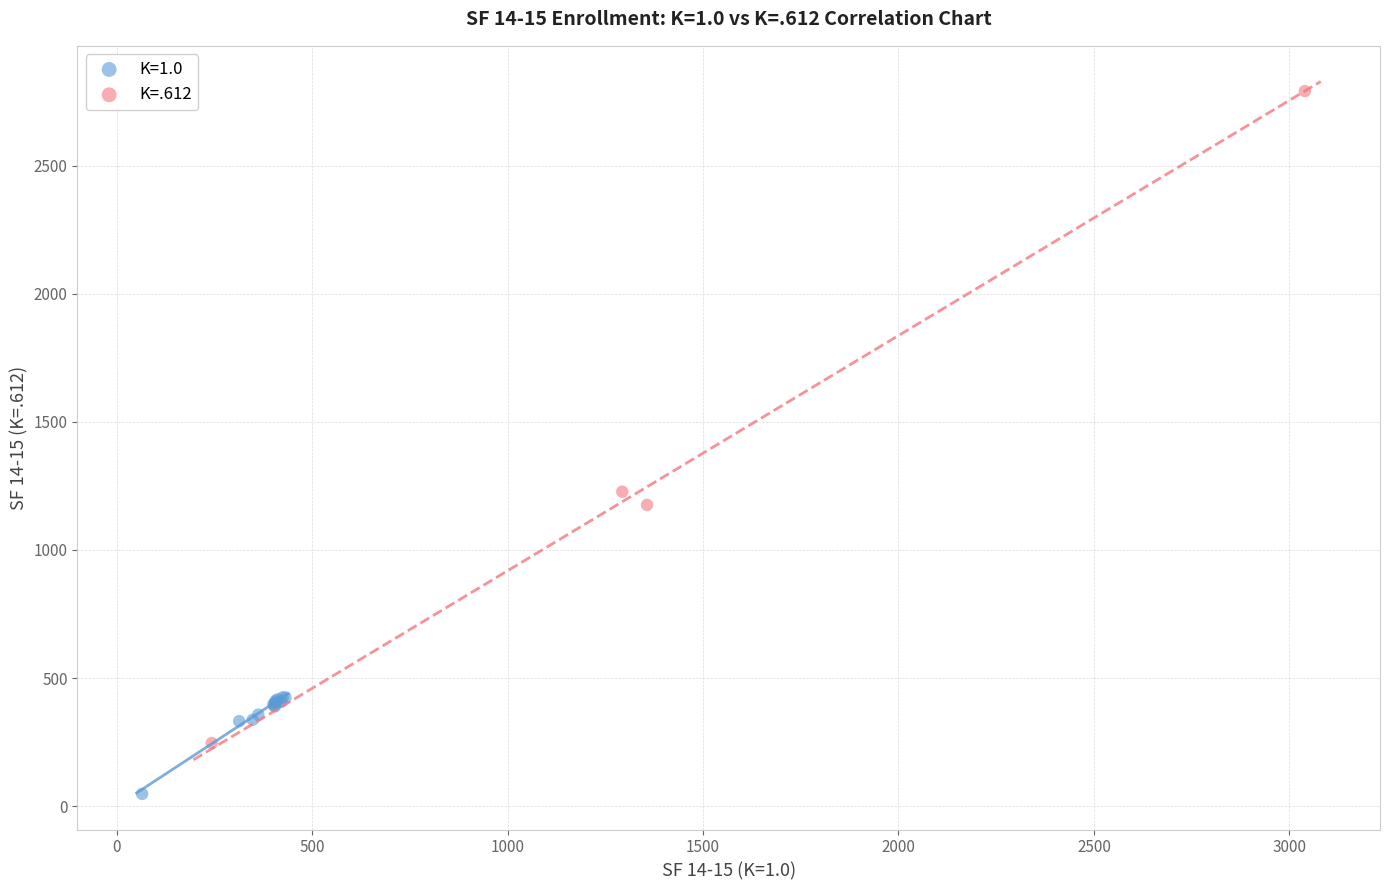

Which series reaches the maximum Y coordinate?

K=.612